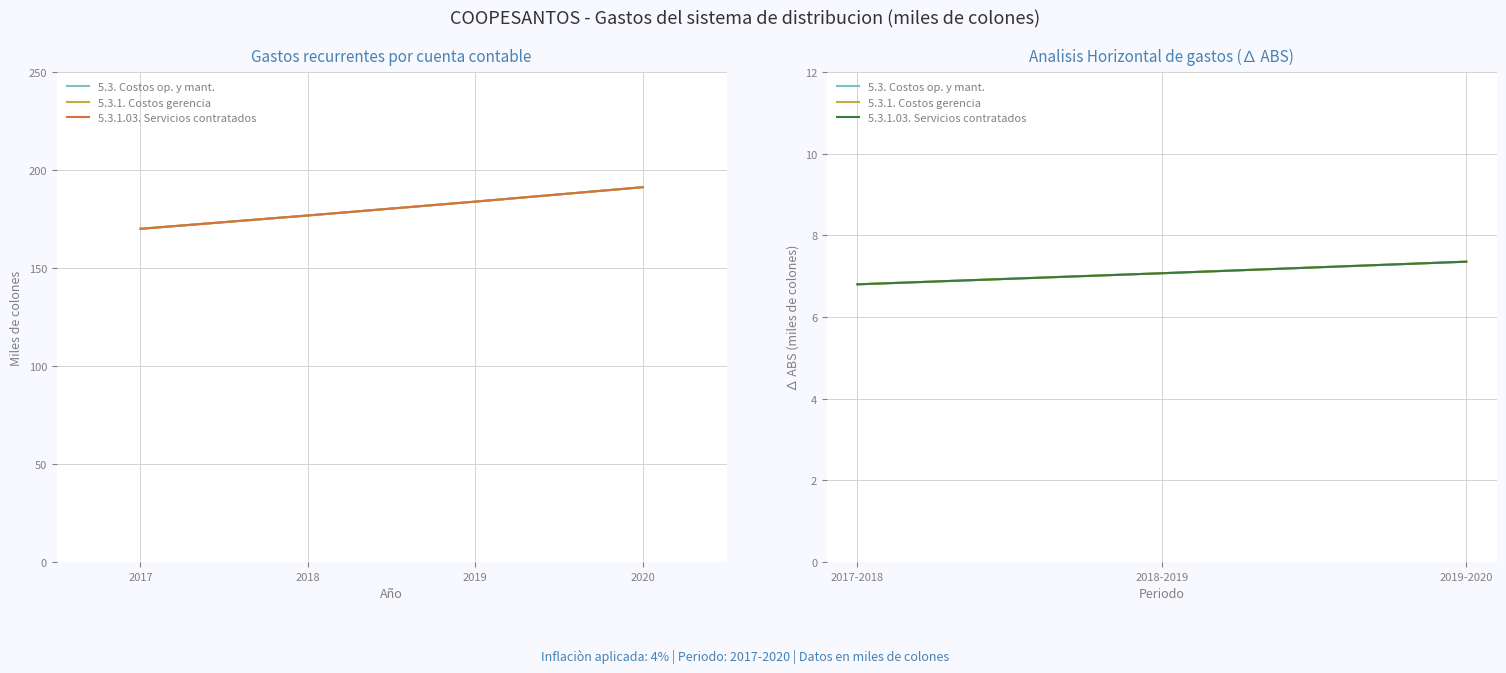

Where does the 5.3. Costos op. y mant. series first go above 7?

2018-2019